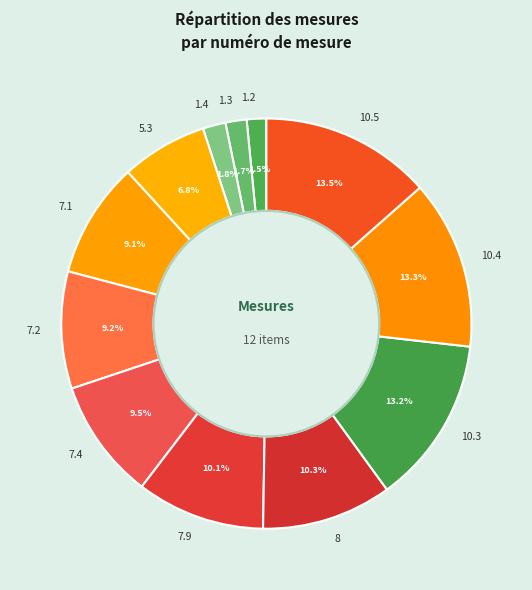

What percentage do 8 and 1.2 together represent?

11.8%